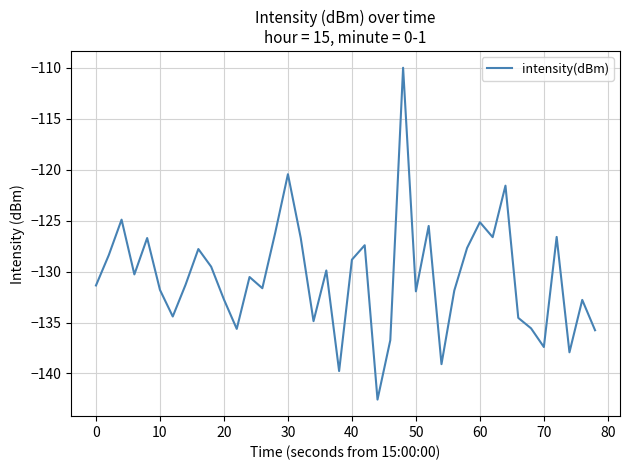

What is the difference between the second highest and minimum values?

22.1